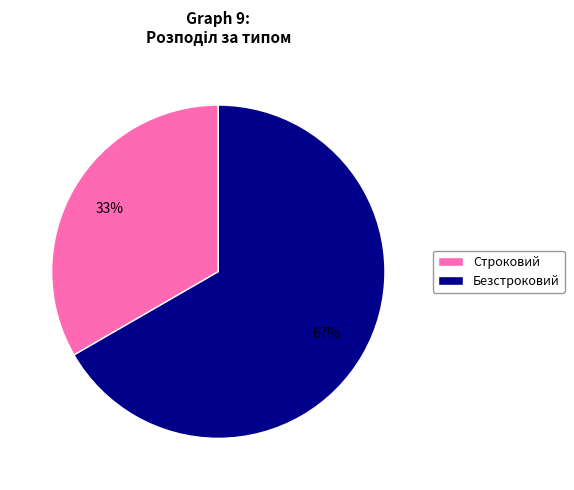

Rank the categories by value from highest to lowest.

Безстроковий, Строковий